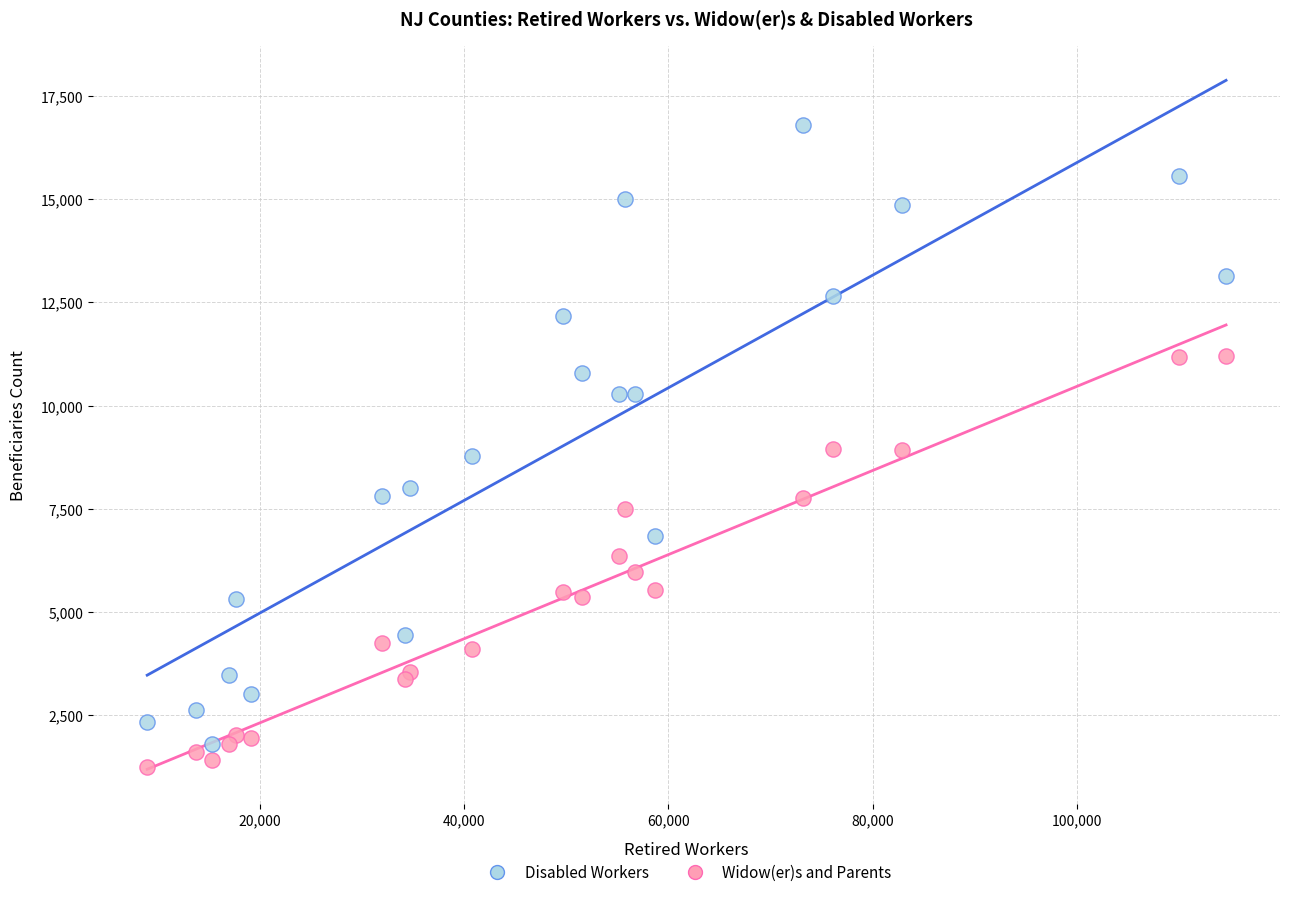

Which series has the largest Y range (max minus min)?

Disabled Workers